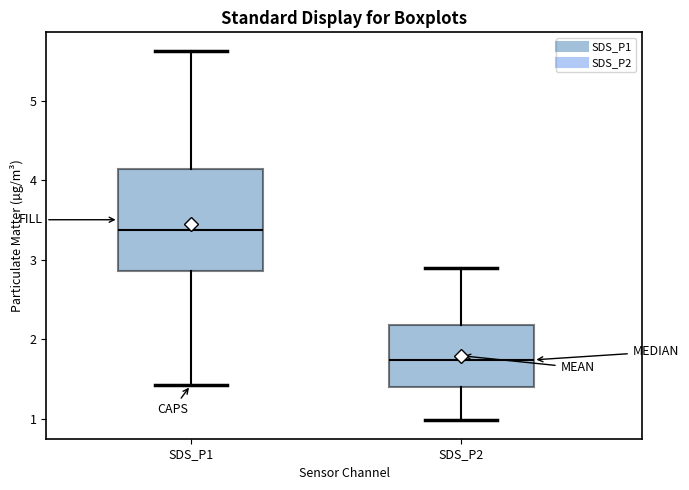

Where does the median line of the box for SDS_P1 sit on the y-axis? The values are not printed on the chart, so give them approximately, as read against the axis.

3.4